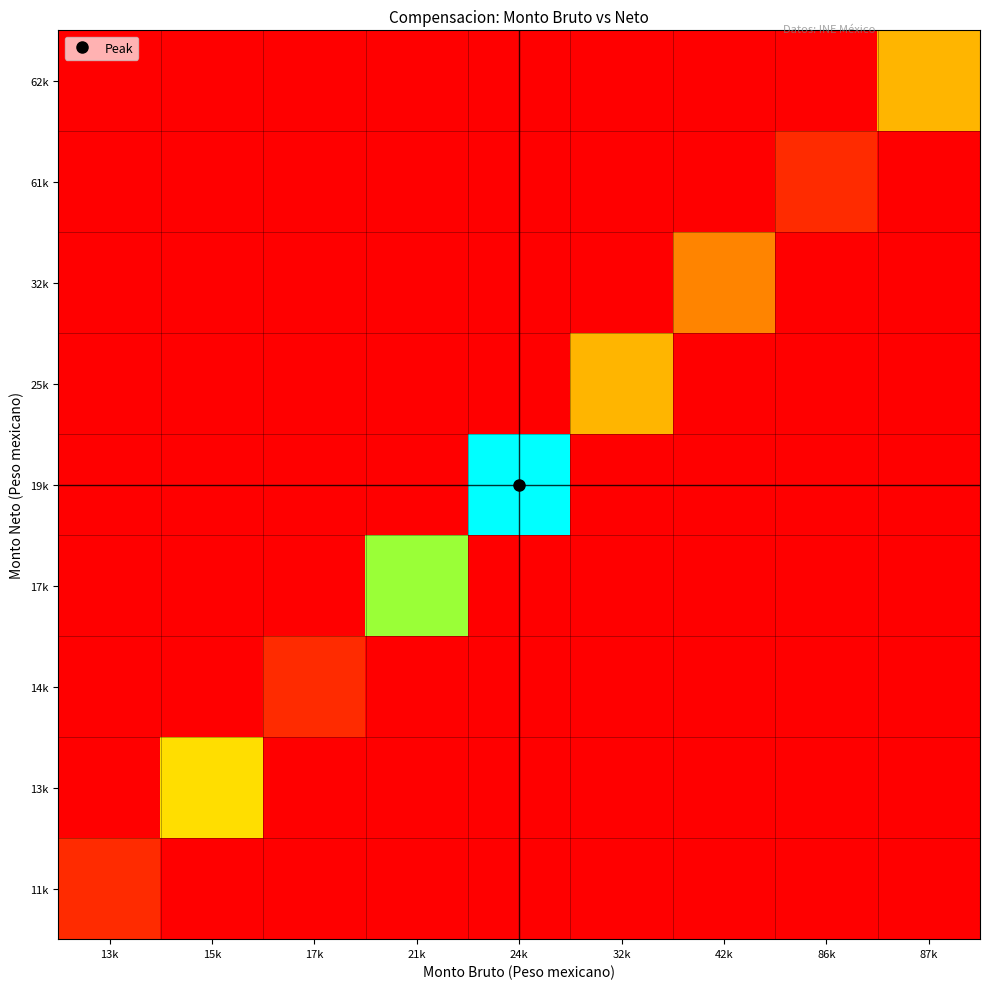

Reading left to right, list all the values displayed in this chart.

11k: 13k=0.1	15k=0.0	17k=0.0	21k=0.0	24k=0.0	32k=0.0	42k=0.0	86k=0.0	87k=0.0
13k: 13k=0.0	15k=0.5	17k=0.0	21k=0.0	24k=0.0	32k=0.0	42k=0.0	86k=0.0	87k=0.0
14k: 13k=0.0	15k=0.0	17k=0.1	21k=0.0	24k=0.0	32k=0.0	42k=0.0	86k=0.0	87k=0.0
17k: 13k=0.0	15k=0.0	17k=0.0	21k=0.7	24k=0.0	32k=0.0	42k=0.0	86k=0.0	87k=0.0
19k: 13k=0.0	15k=0.0	17k=0.0	21k=0.0	24k=1.0	32k=0.0	42k=0.0	86k=0.0	87k=0.0
25k: 13k=0.0	15k=0.0	17k=0.0	21k=0.0	24k=0.0	32k=0.4	42k=0.0	86k=0.0	87k=0.0
32k: 13k=0.0	15k=0.0	17k=0.0	21k=0.0	24k=0.0	32k=0.0	42k=0.3	86k=0.0	87k=0.0
61k: 13k=0.0	15k=0.0	17k=0.0	21k=0.0	24k=0.0	32k=0.0	42k=0.0	86k=0.1	87k=0.0
62k: 13k=0.0	15k=0.0	17k=0.0	21k=0.0	24k=0.0	32k=0.0	42k=0.0	86k=0.0	87k=0.4